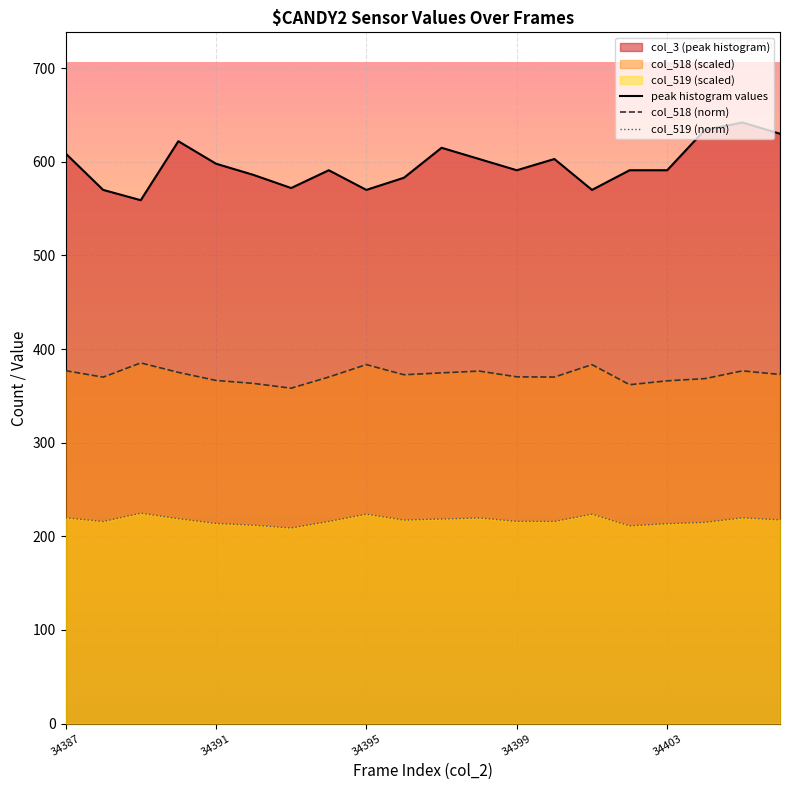

How many lines are shown in the chart?

3